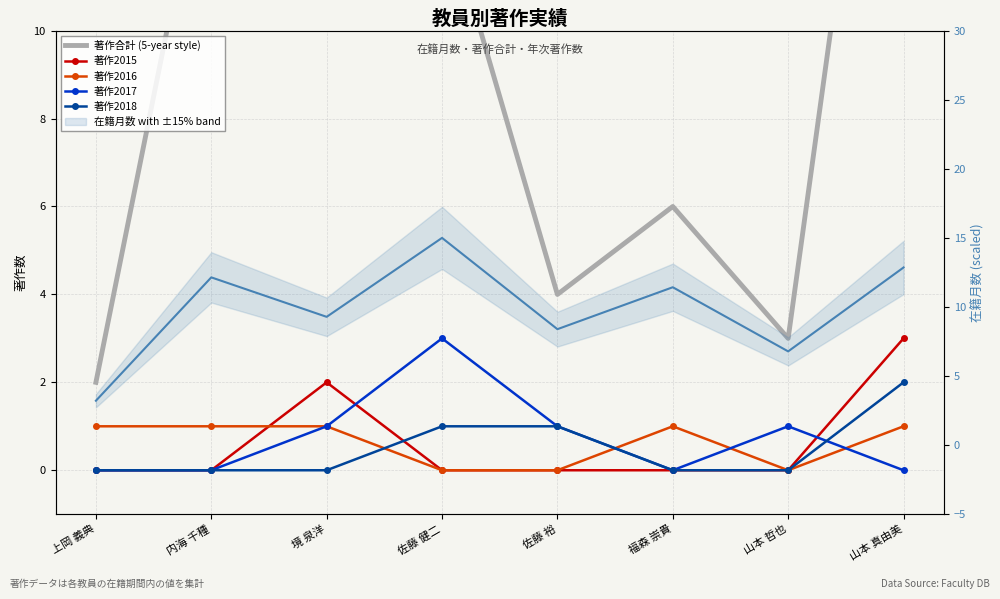

How many lines are shown in the chart?

6